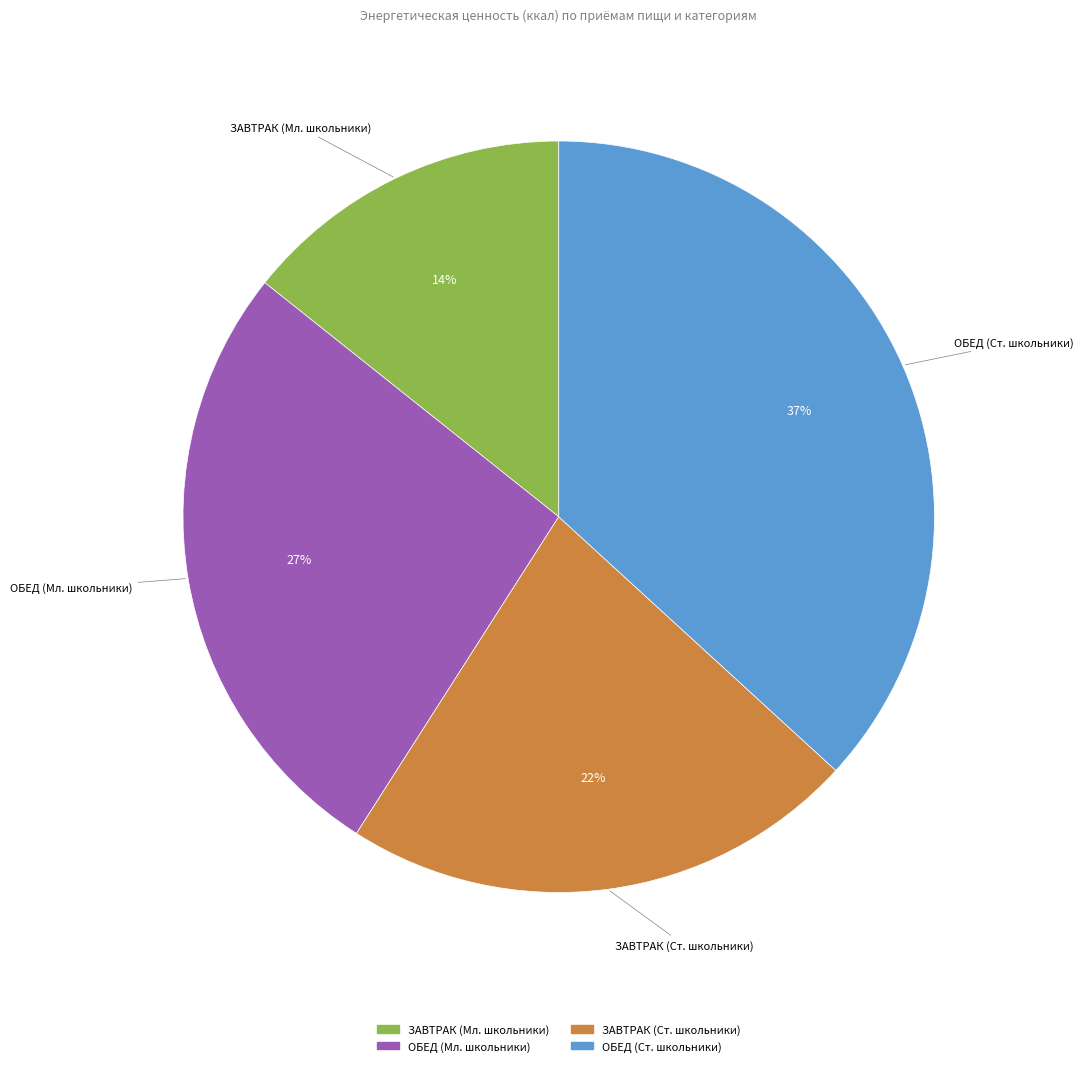

The ЗАВТРАК (Мл. школьники) slice represents 1% of the pie. True or false?

False